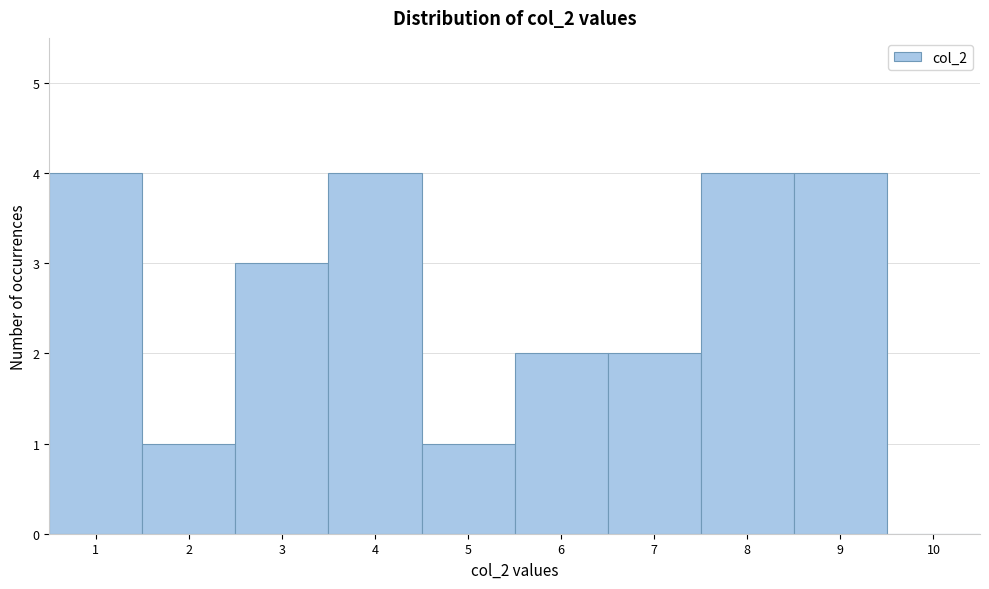

Reading left to right, list every bar in this chart as the range it spans on the x-axis followed by its height. The values are not printed on the chart, so give them approximately, as read against the axis.

0.5 to 1.5: 4
1.5 to 2.5: 1
2.5 to 3.5: 3
3.5 to 4.5: 4
4.5 to 5.5: 1
5.5 to 6.5: 2
6.5 to 7.5: 2
7.5 to 8.5: 4
8.5 to 9.5: 4
9.5 to 10.5: 0